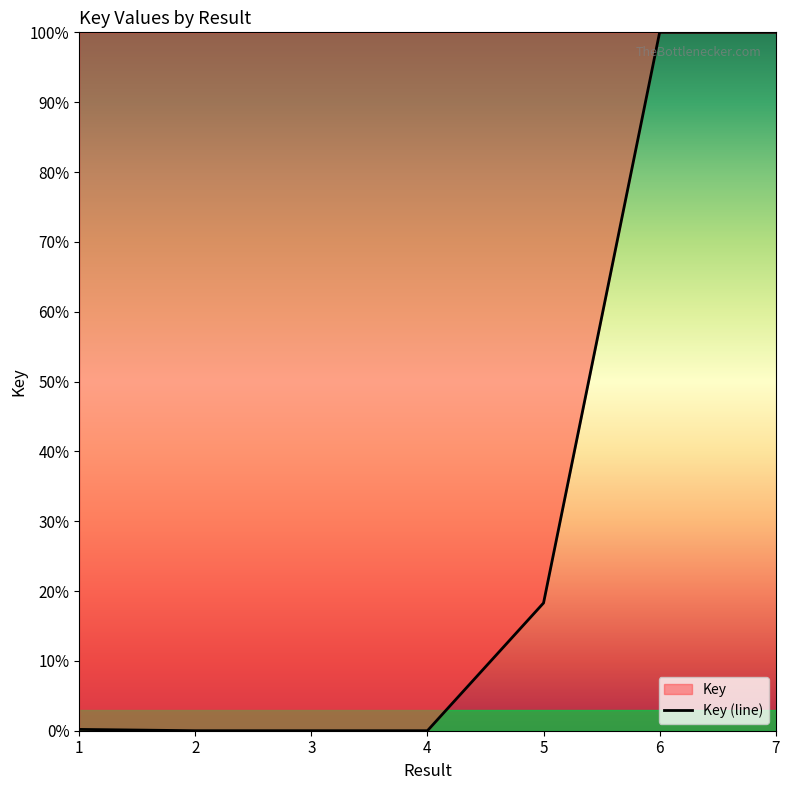

What is the average value?

31.2